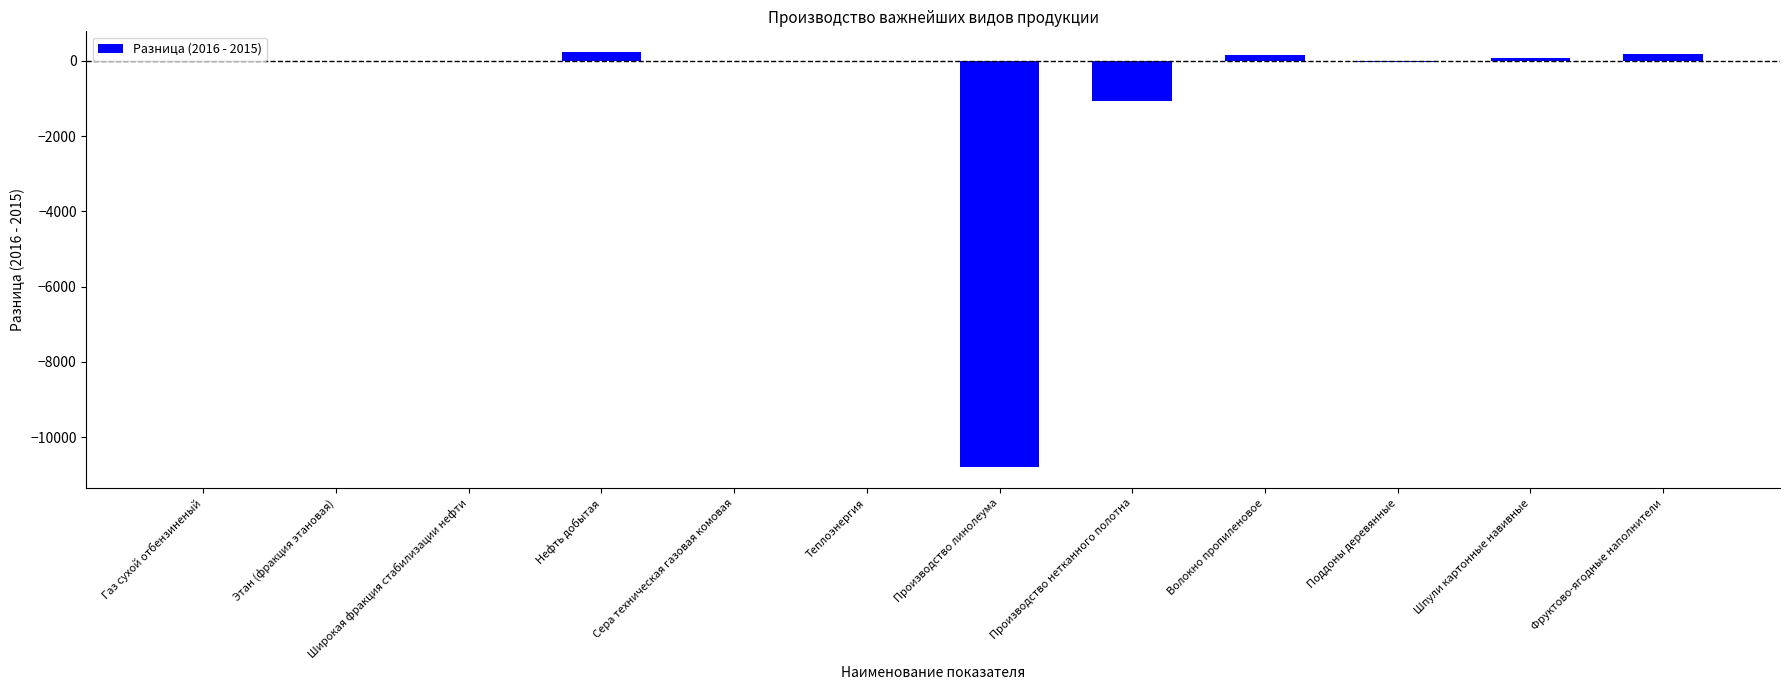

What is the change in value from Газ сухой отбензиненый to Теплоэнергия?

-3.8